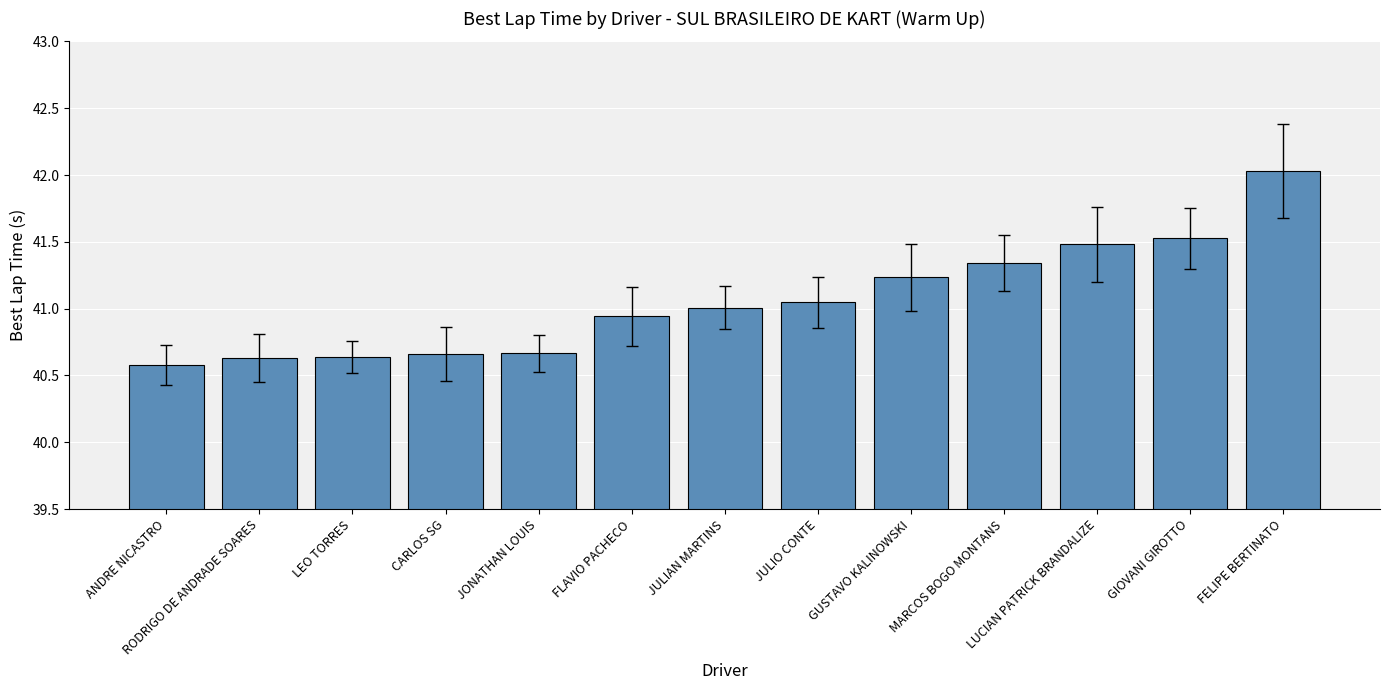

What is the sum of all values?

533.8